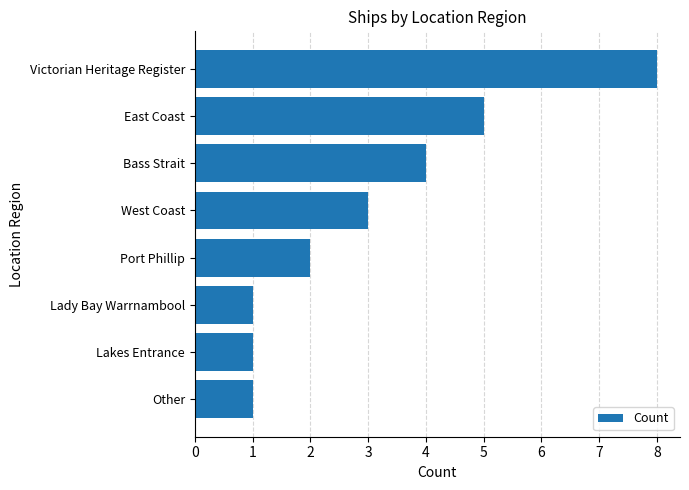

What is the sum of all values?

25